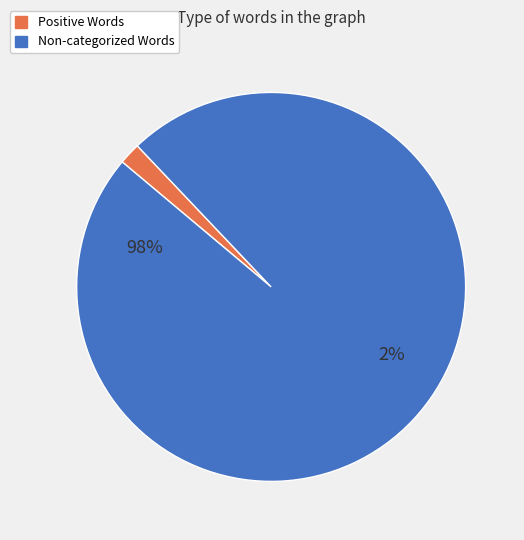

To the nearest percent, what percentage of the pie is Words in Sentiment List#1: Positive?

2%